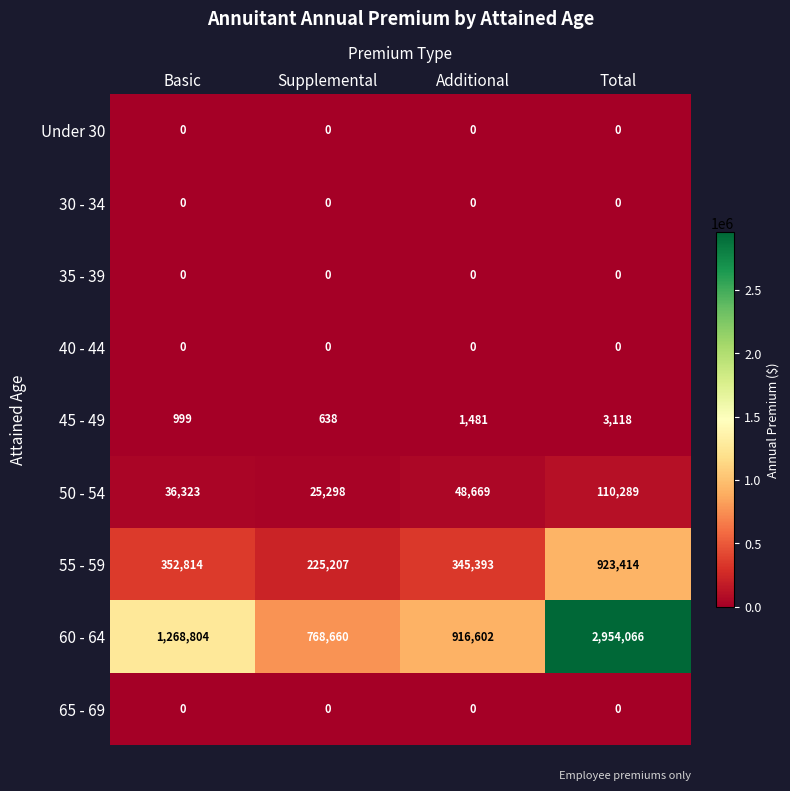

What is the approximate value of 45 - 49 at Supplemental, to the nearest 50?

650